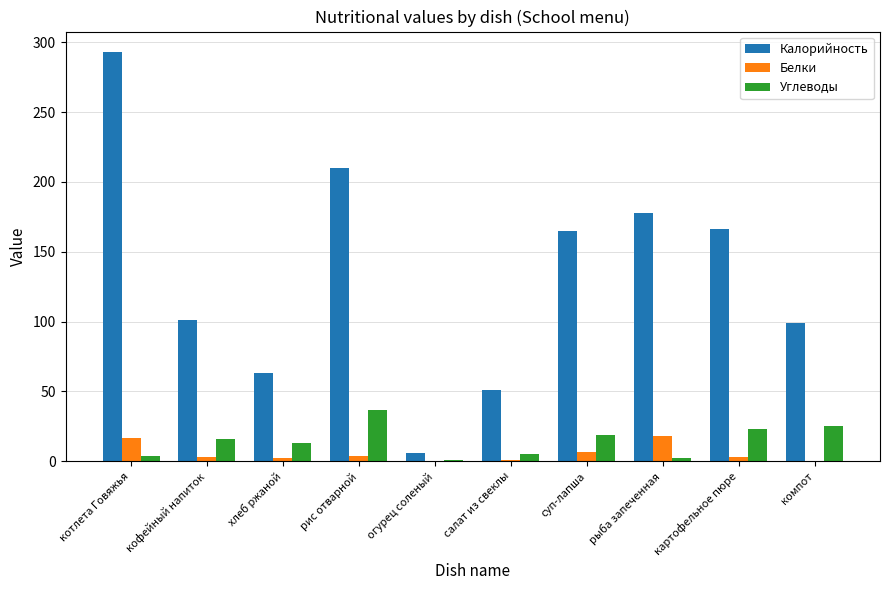

Which series has the largest total across all categories?

Калорийность